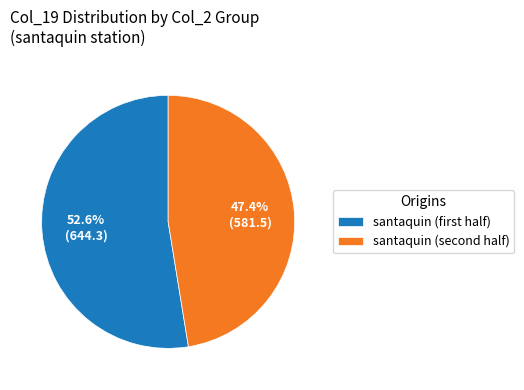

Which slice is the largest?

santaquin (first half)